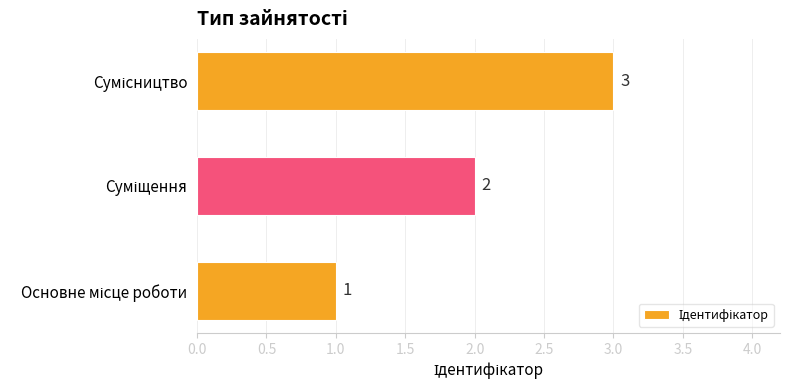

Count the values in the range 1 to 3.

3